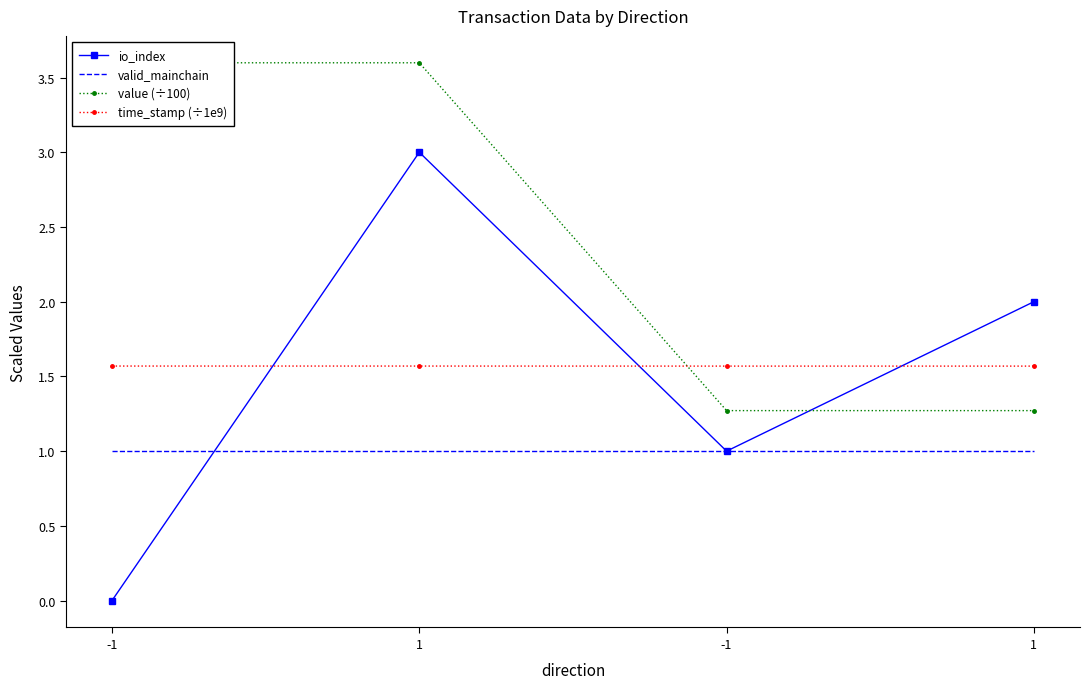

Which series has the largest range (max minus min)?

io_index